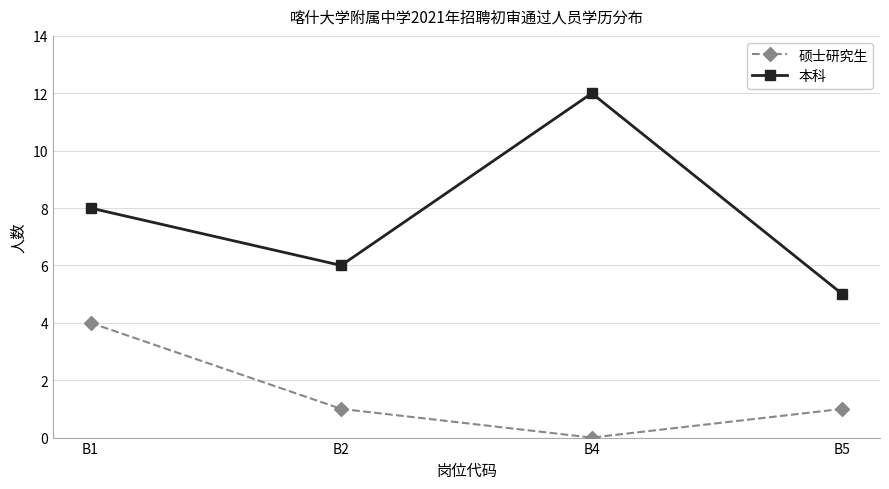

How many categories are shown in the chart?

4